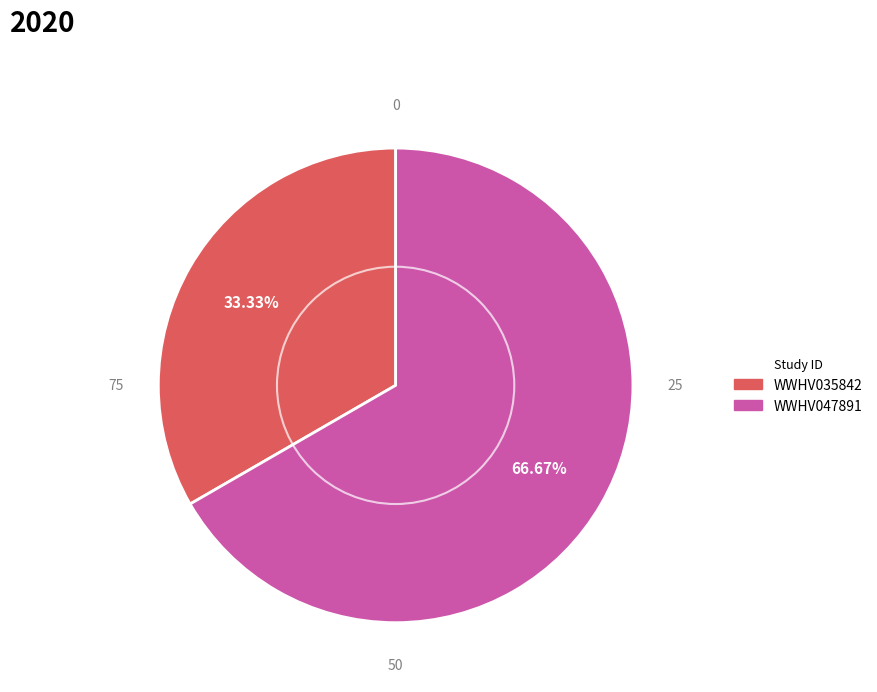

How many slices are in this pie chart?

2